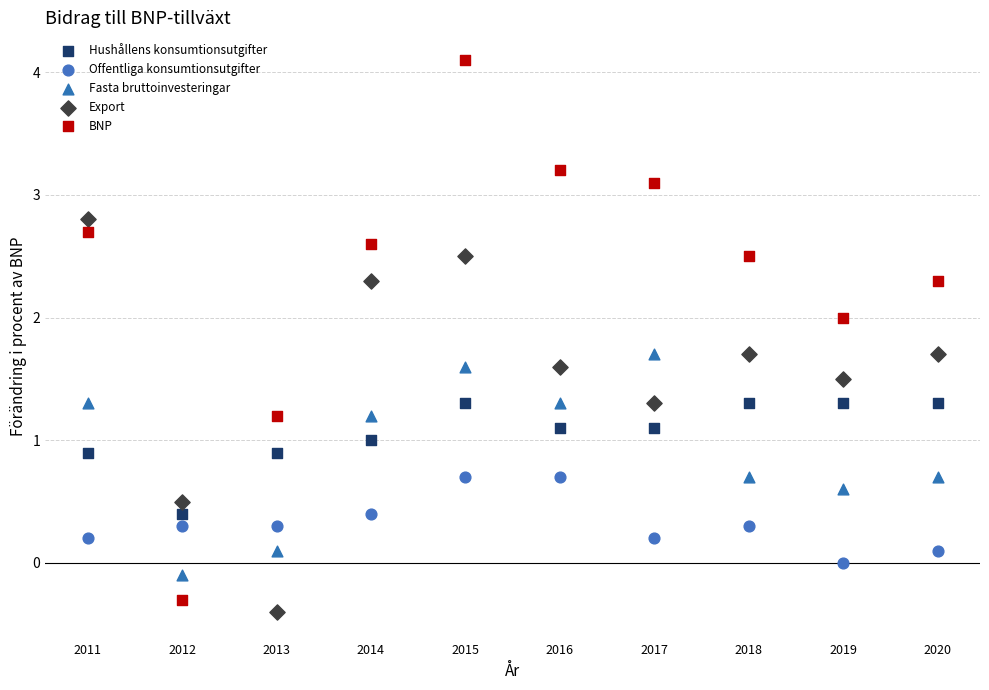

Which series reaches the minimum Y coordinate?

Export